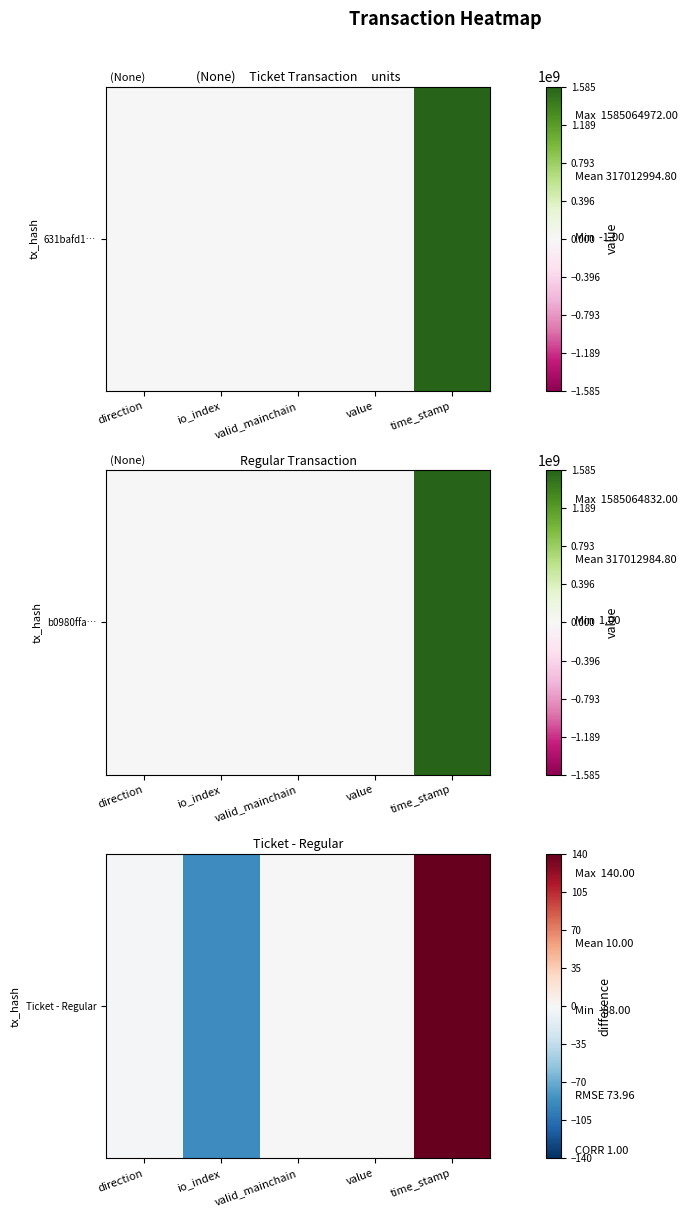

What is the maximum value shown in the chart?

140